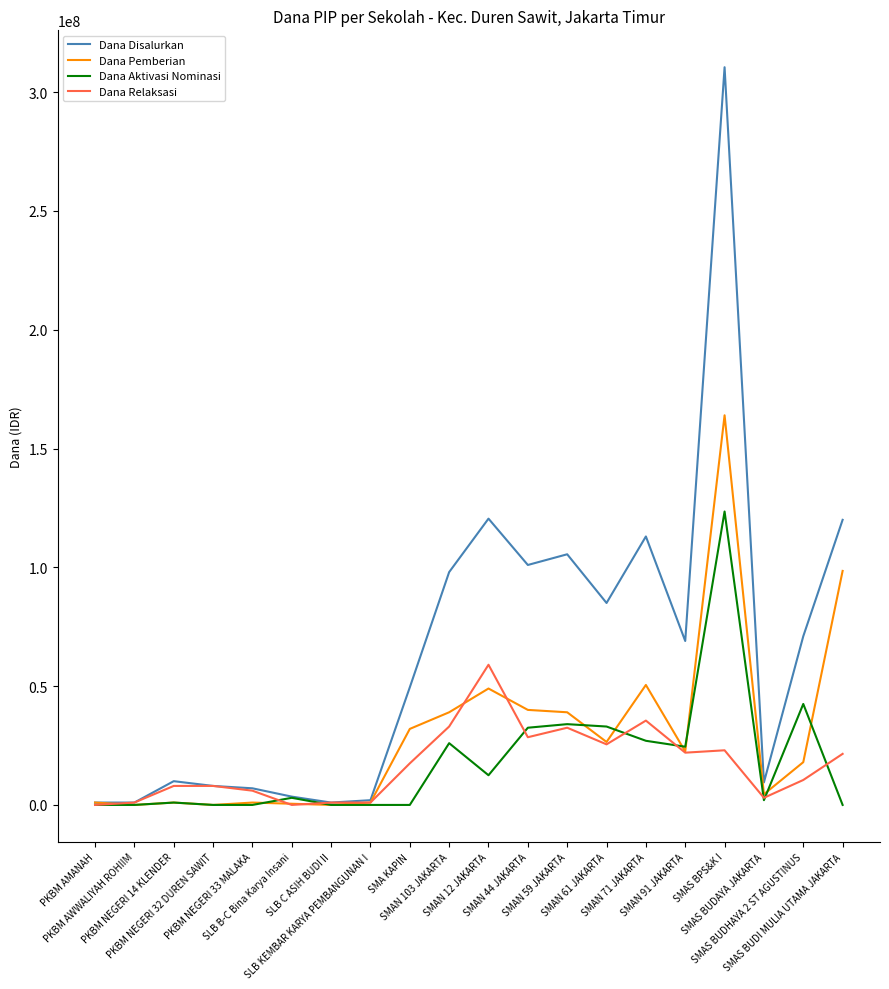

What is the maximum value shown in the chart?

310500000